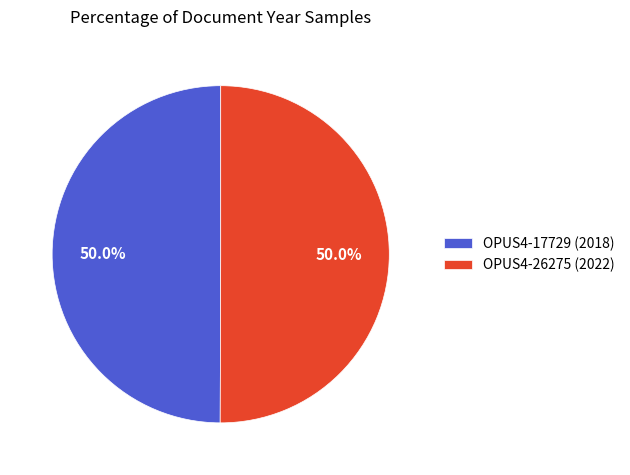

What is the ratio of the value at OPUS4-26275 (2022) to the value at OPUS4-17729 (2018)?

1.0